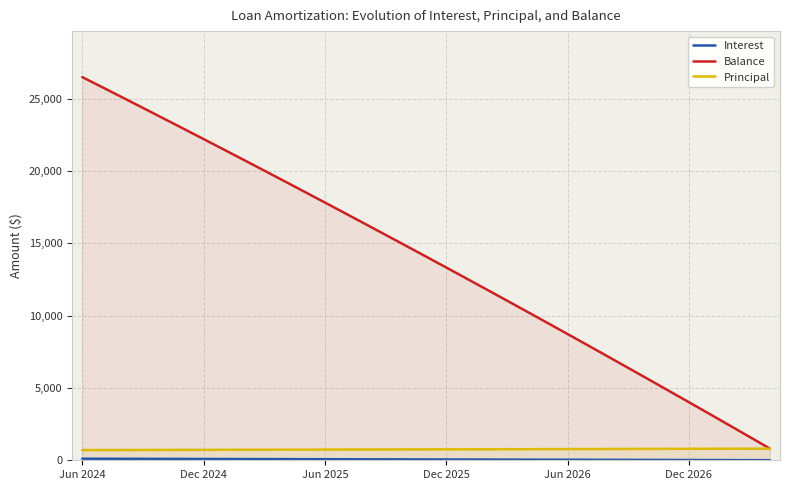

What is the minimum value for Balance?

809.0